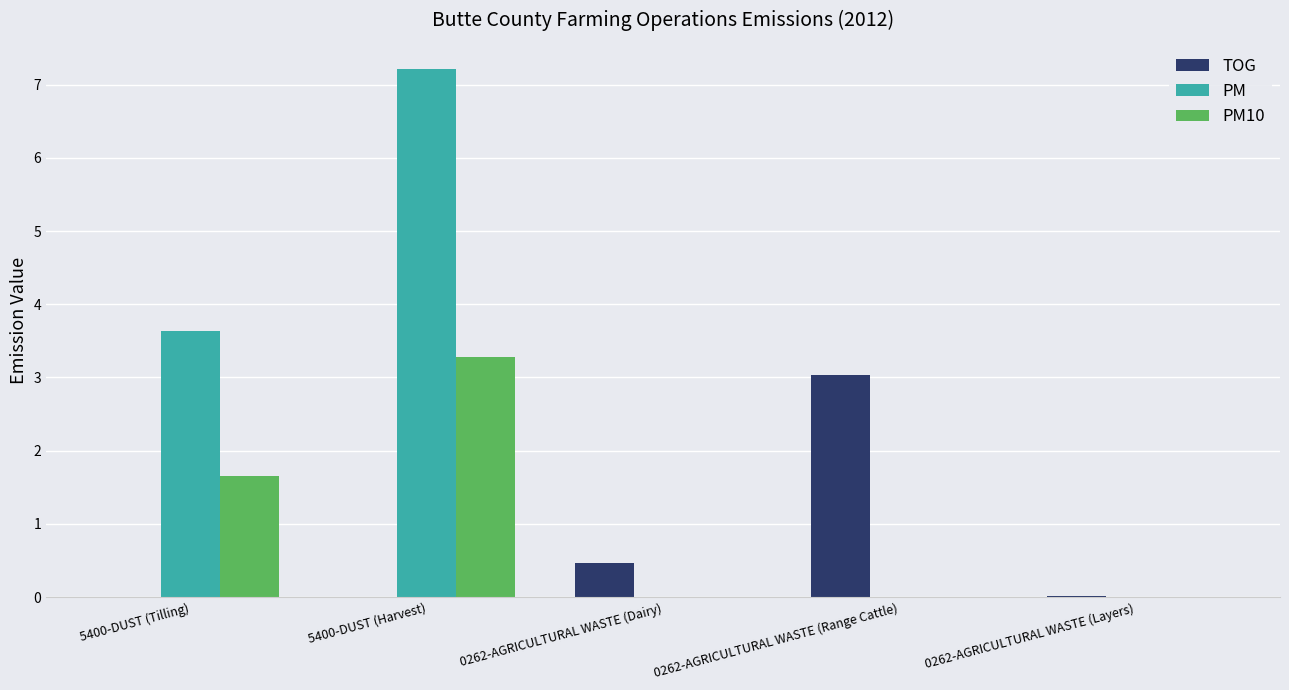

How many groups of bars are there?

5